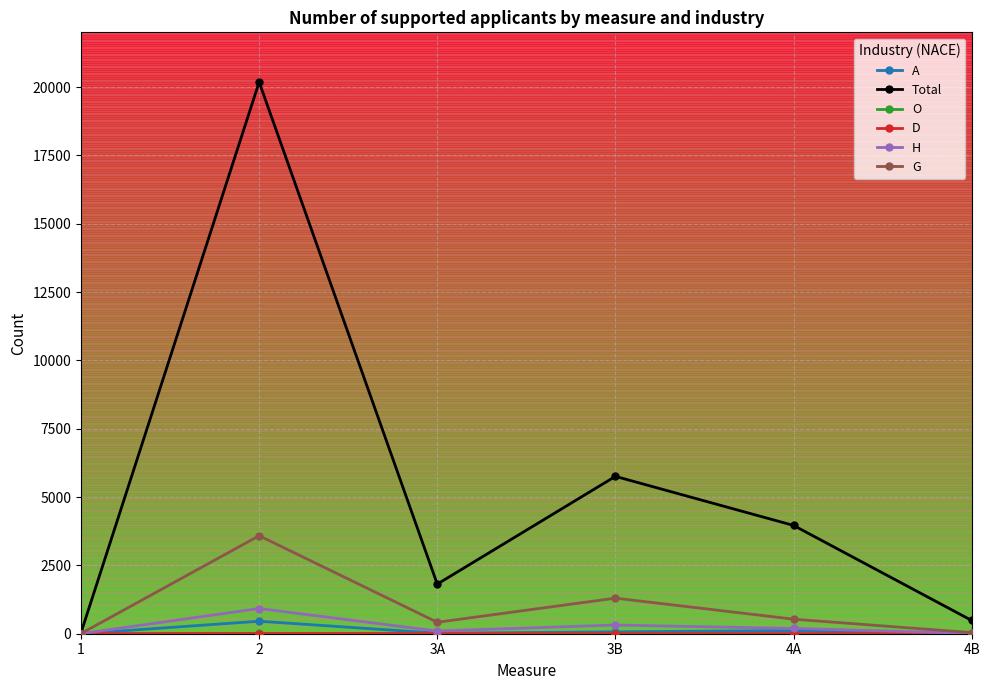

Which series has the largest total across all categories?

Total